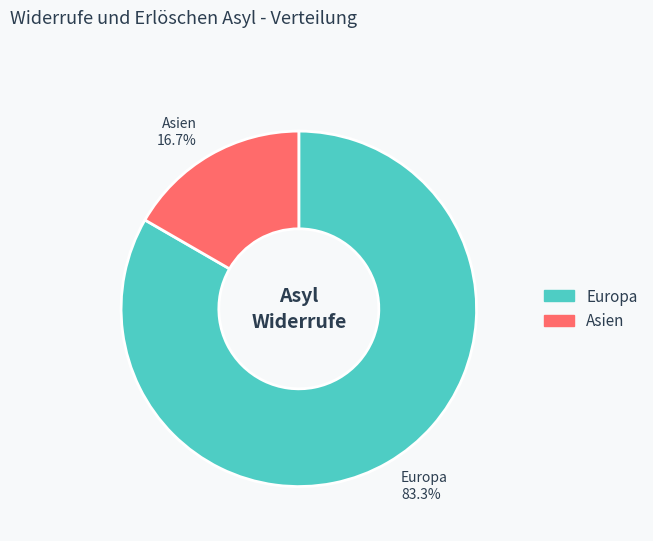

To the nearest percent, what is the difference between the largest and smallest slice percentages?

67%